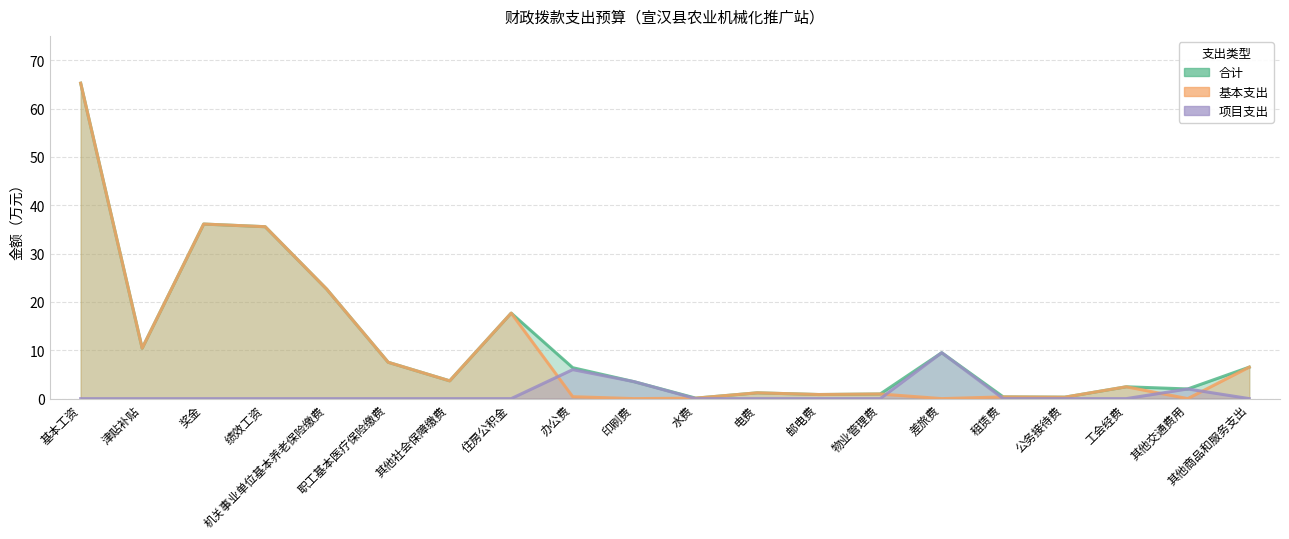

How many distinct data groups are displayed?

3